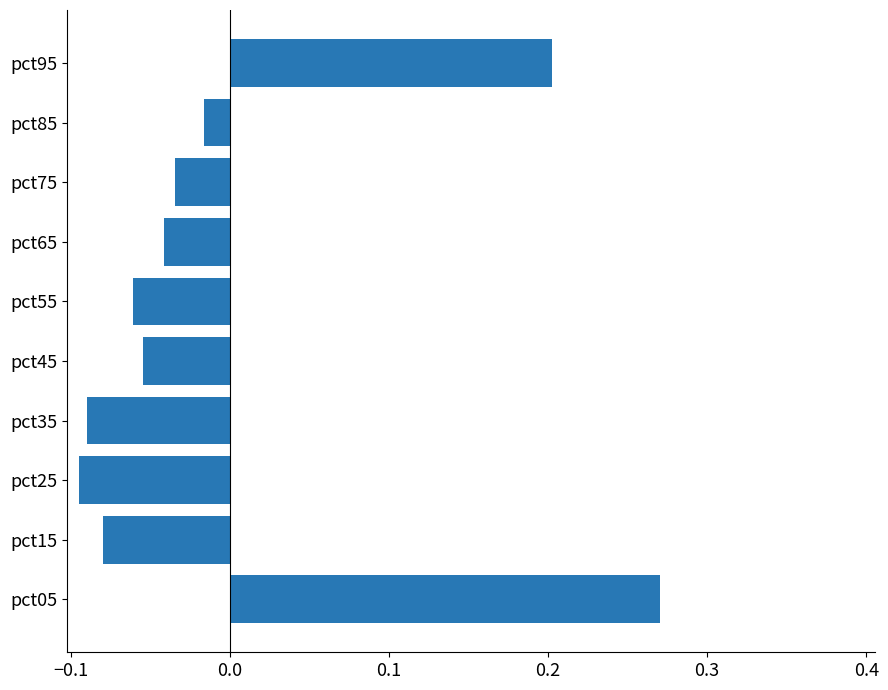

Between pct35 and pct45, which is larger?

pct45